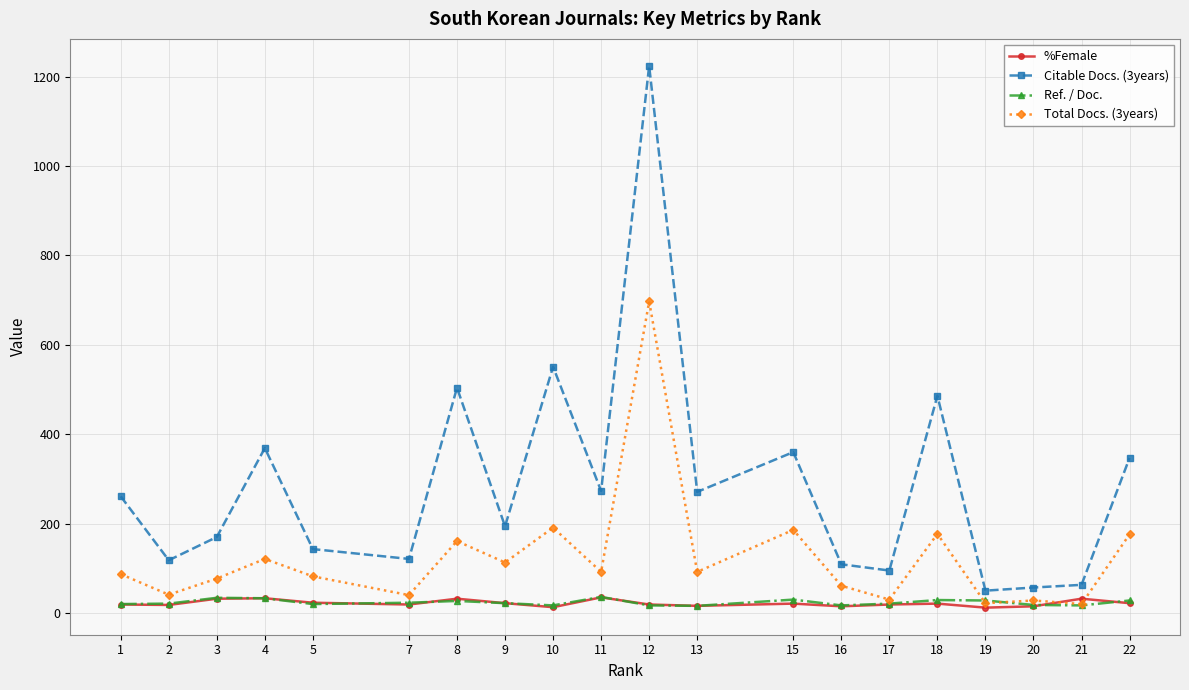

Does the chart have visible grid lines?

Yes